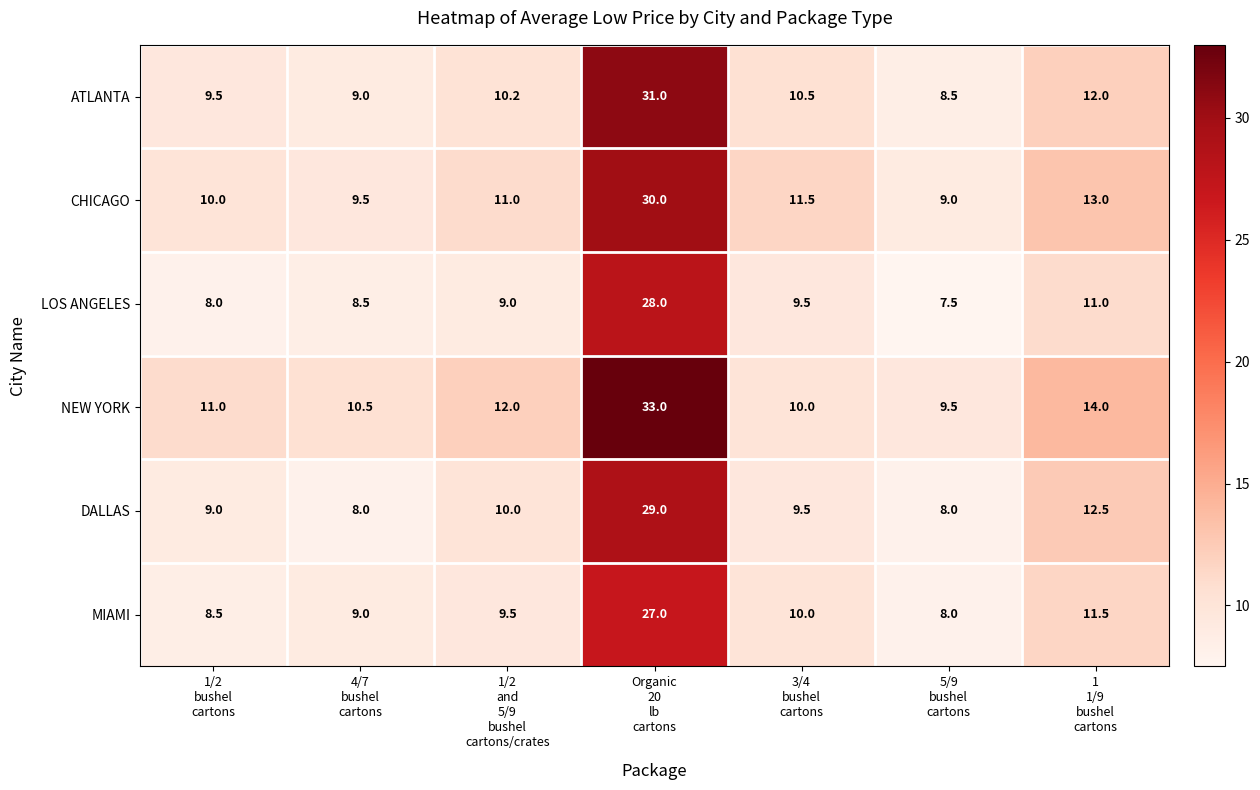

Rank the series by their maximum value, from lowest to highest.

MIAMI, LOS ANGELES, DALLAS, CHICAGO, ATLANTA, NEW YORK